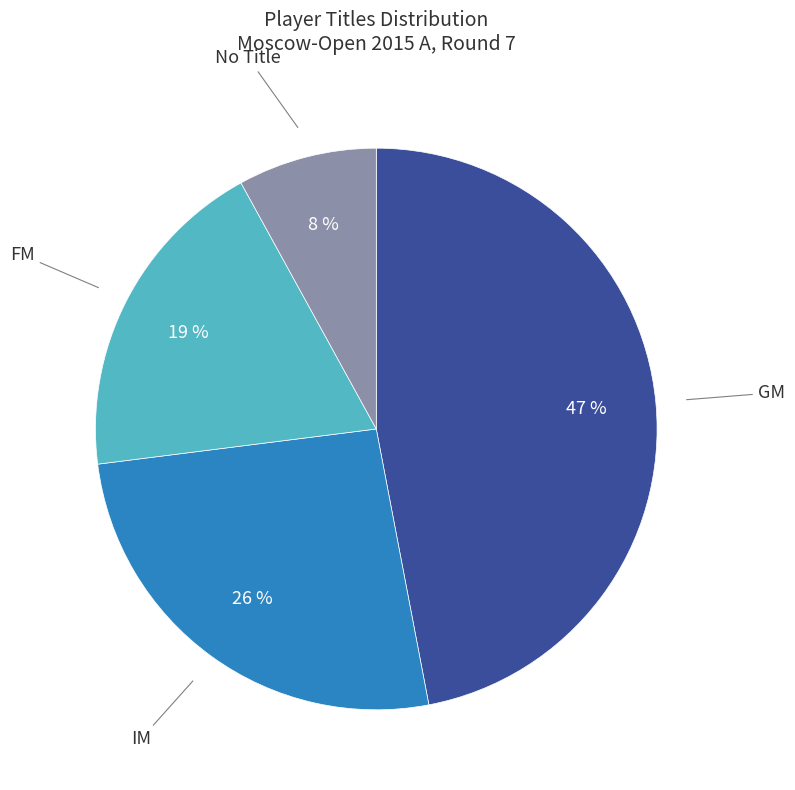

Count the number of slices in the pie.

4